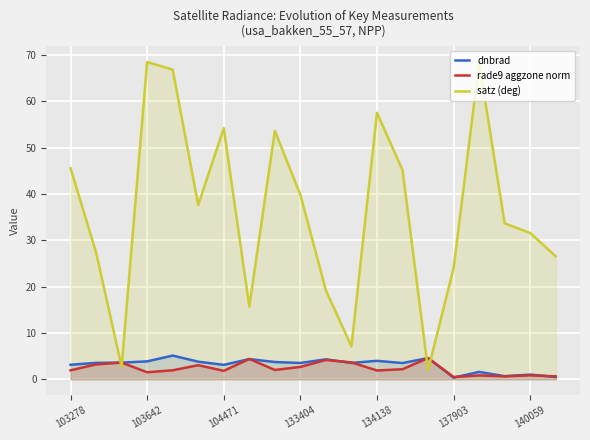

Between 13 and 16, which series saw the biggest shift?

satz (deg)